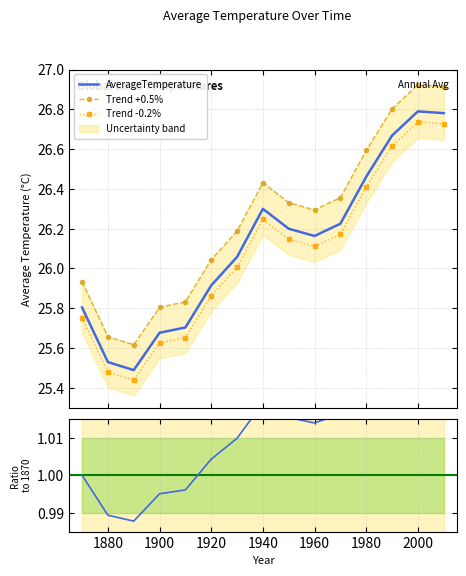

What is the minimum value shown in the chart?

25.5